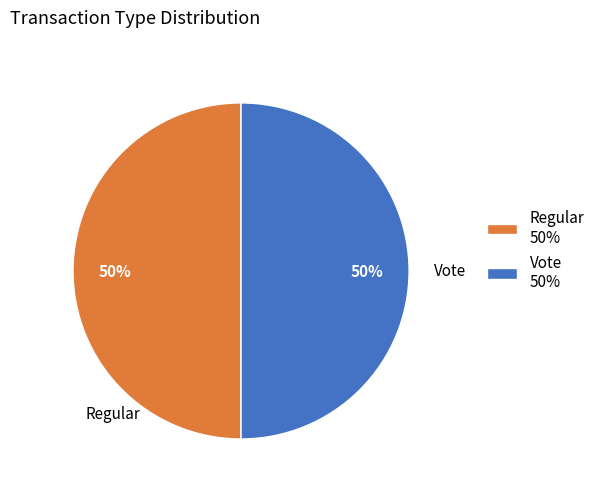

How many slices are in this pie chart?

2